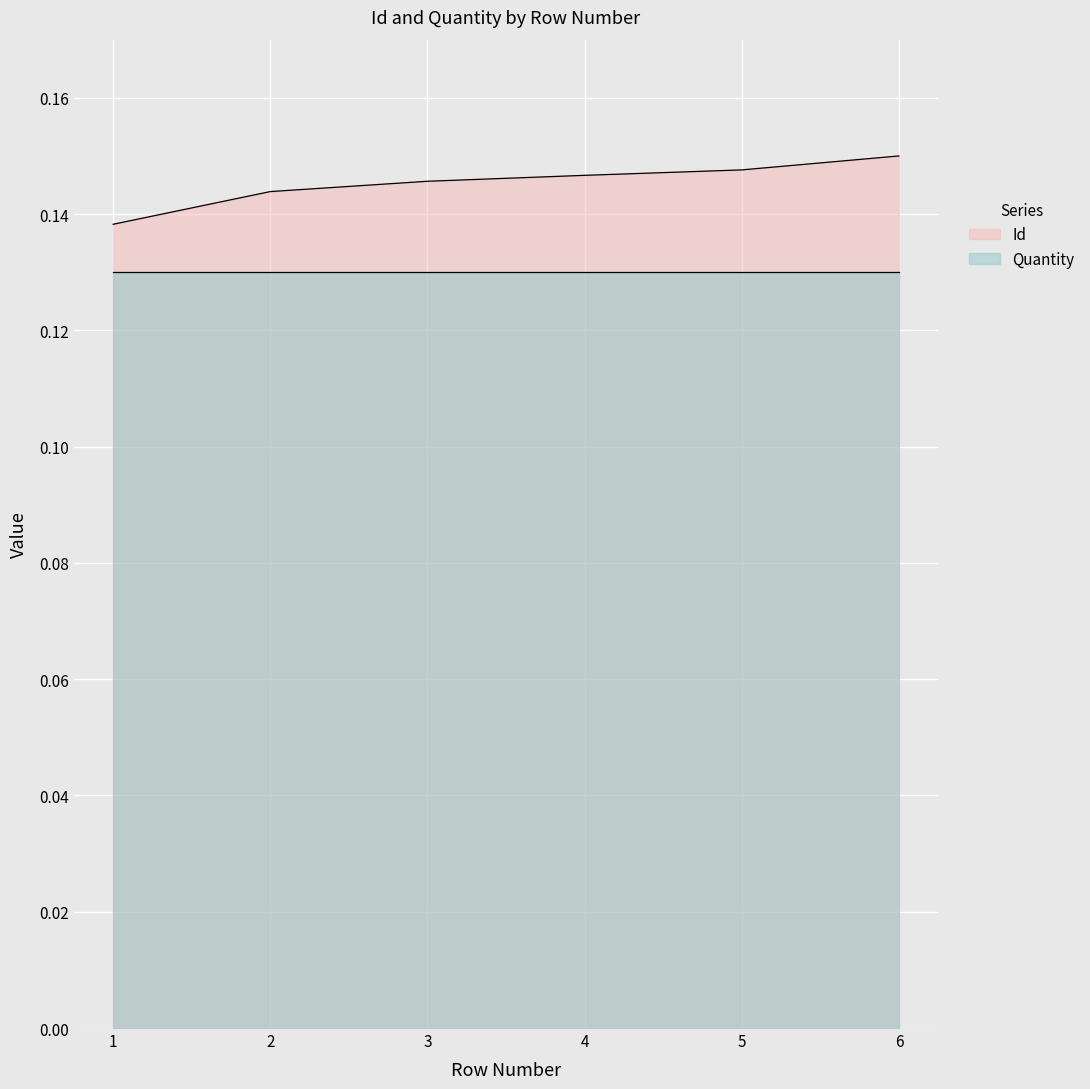

Which category has the lowest value across all series?

1